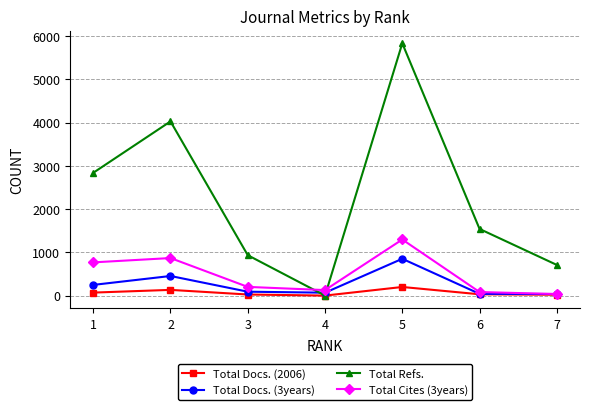

What is the greatest value displayed?

5834